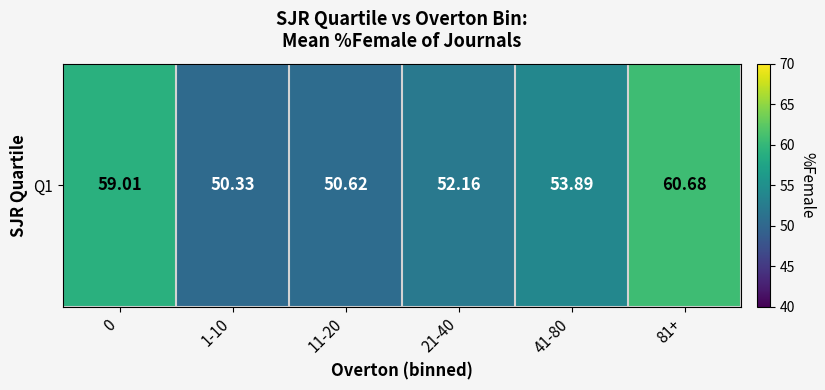

What is the ratio of the value at 1-10 to the value at 81+?

0.8